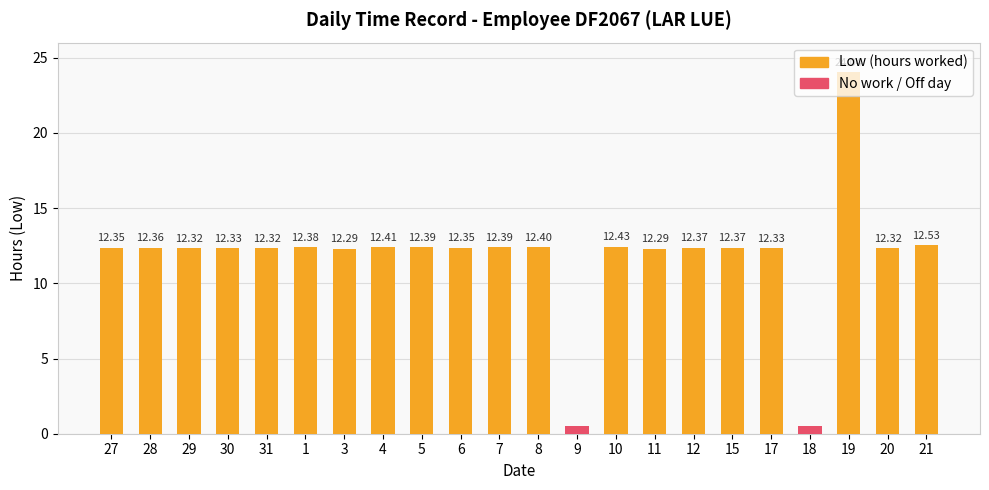

What is the sum of all values?

259.0